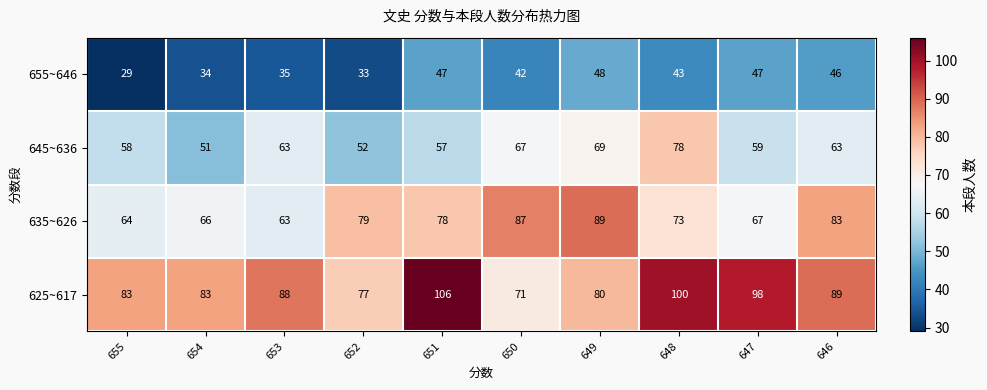

Which category has the highest value across all series?

651